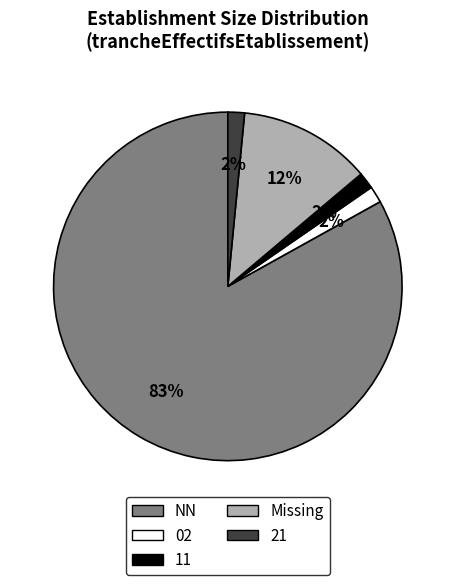

True or false: Missing accounts for 12% of the total.

True